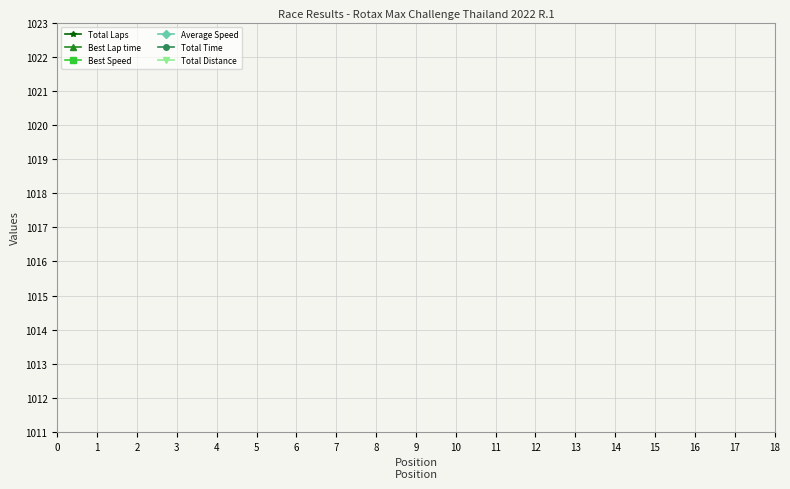

How many lines are shown in the chart?

6